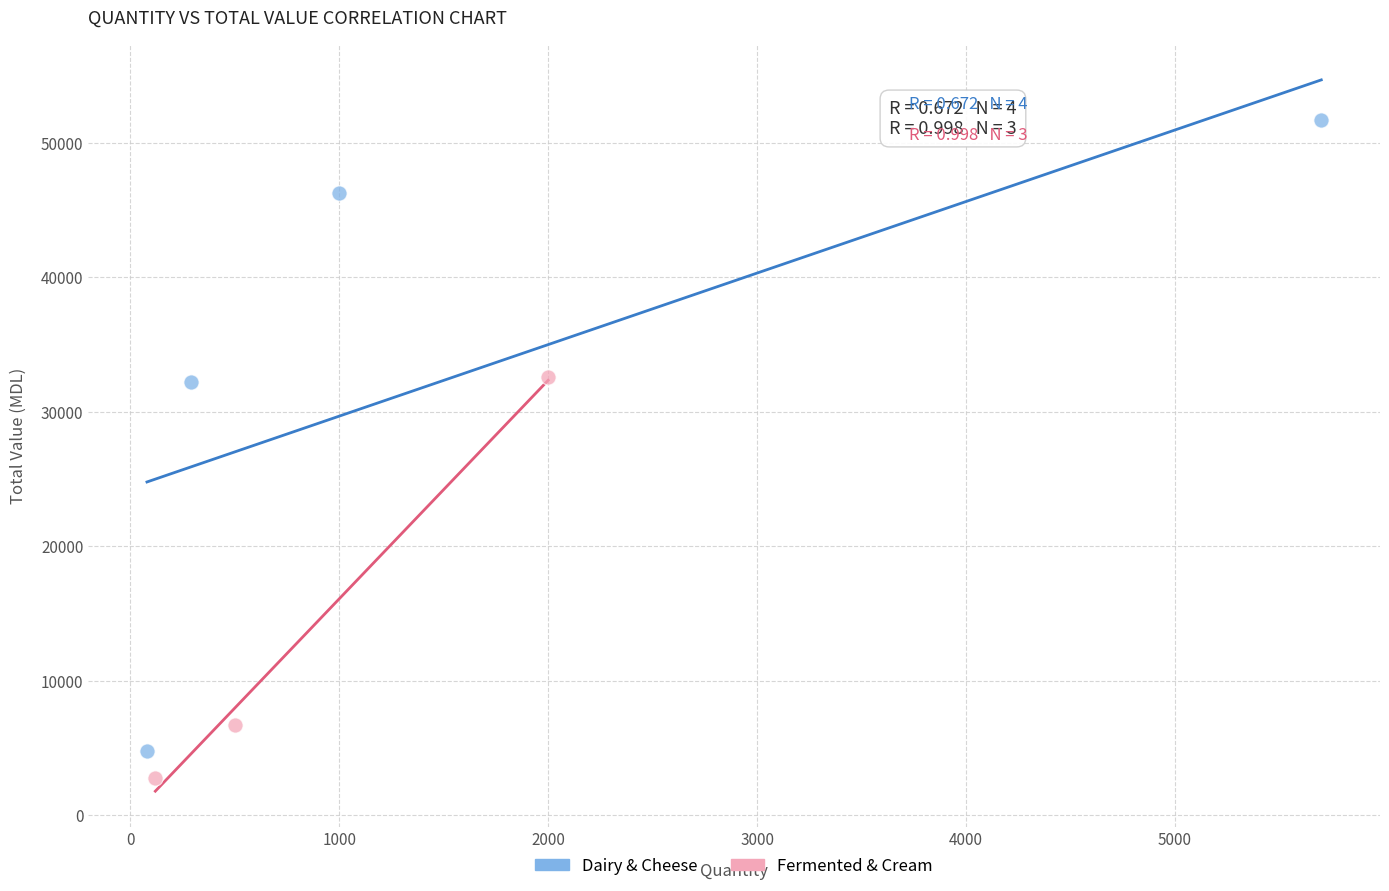

Which series reaches the maximum Y coordinate?

Dairy & Cheese